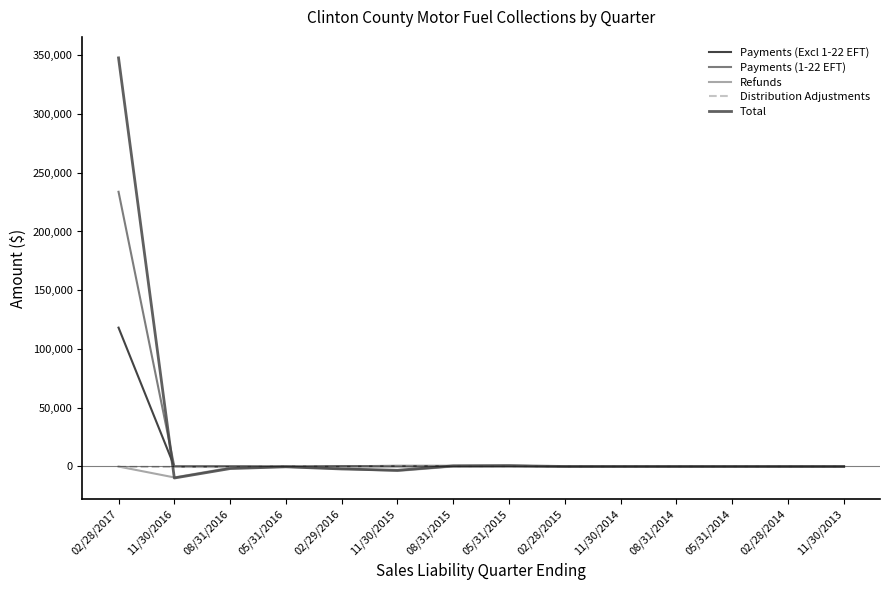

The value of Payments (1-22 EFT) at 11/30/2013 is 145453.1. True or false?

False